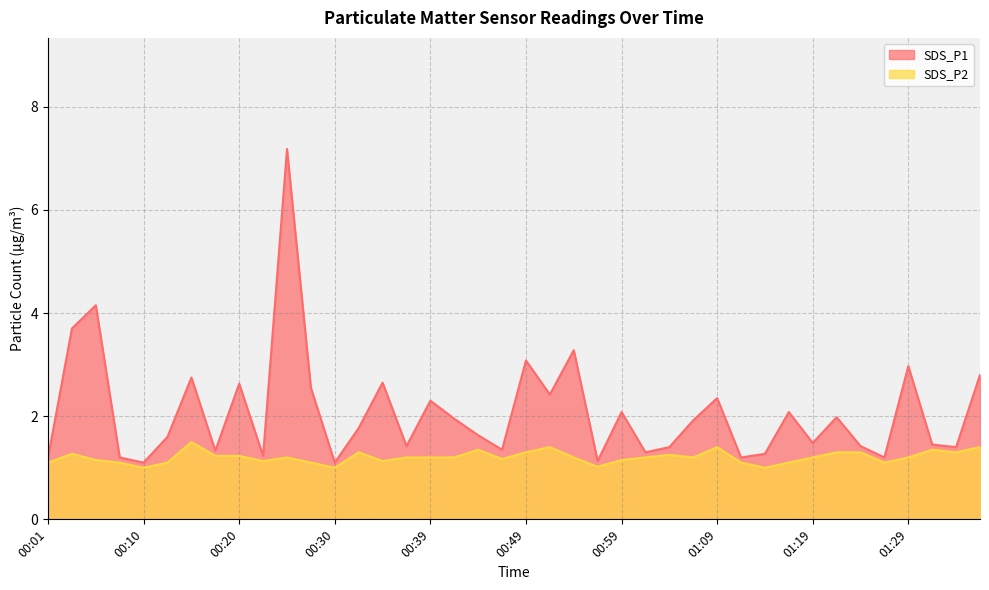

What value does the SDS_P2 series have at 01:09?

1.4